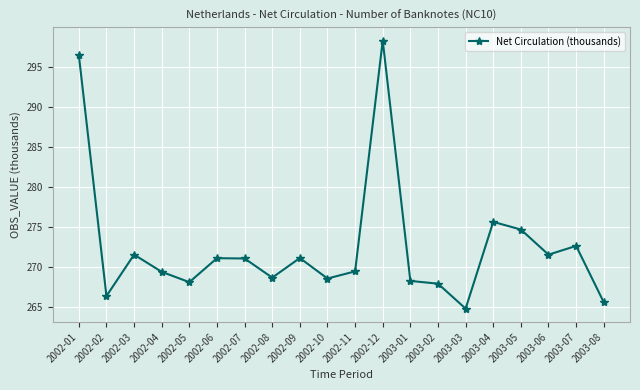

What is the greatest value displayed?

298.2